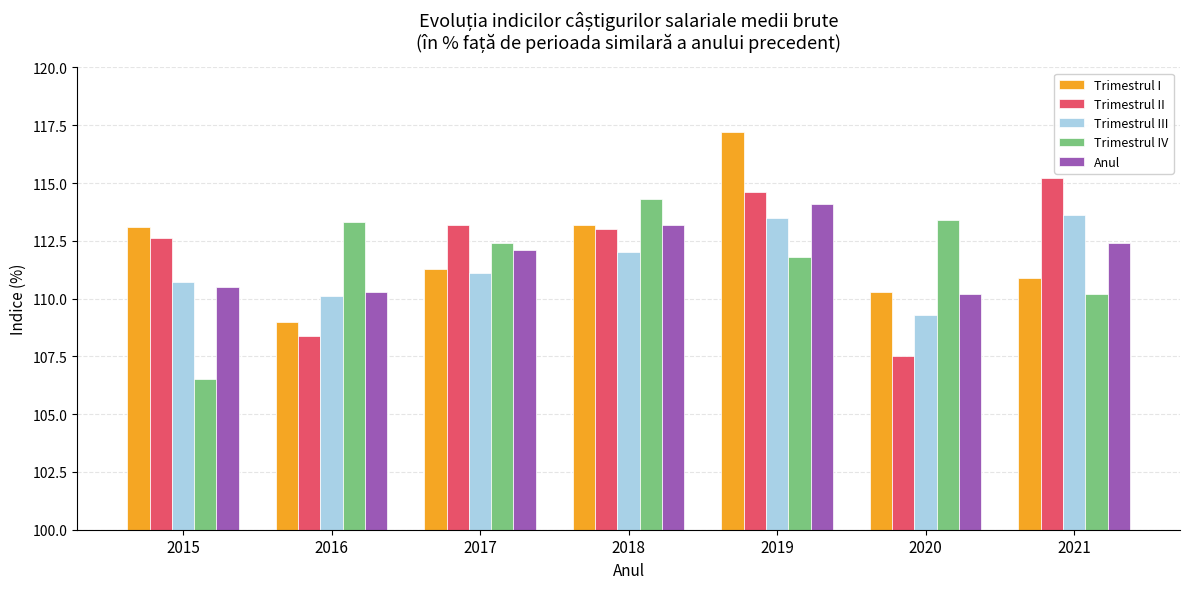

True or false: Trimestrul IV has a value of 114.3 at 2018.

True